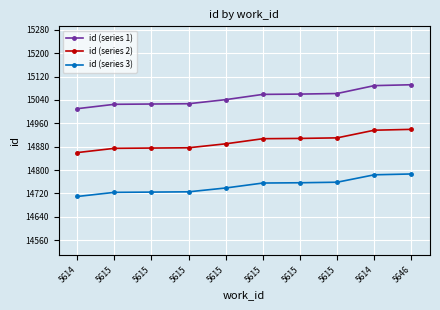

At 5614, list the series in order from smallest to largest.

id (series 3), id (series 2), id (series 1)